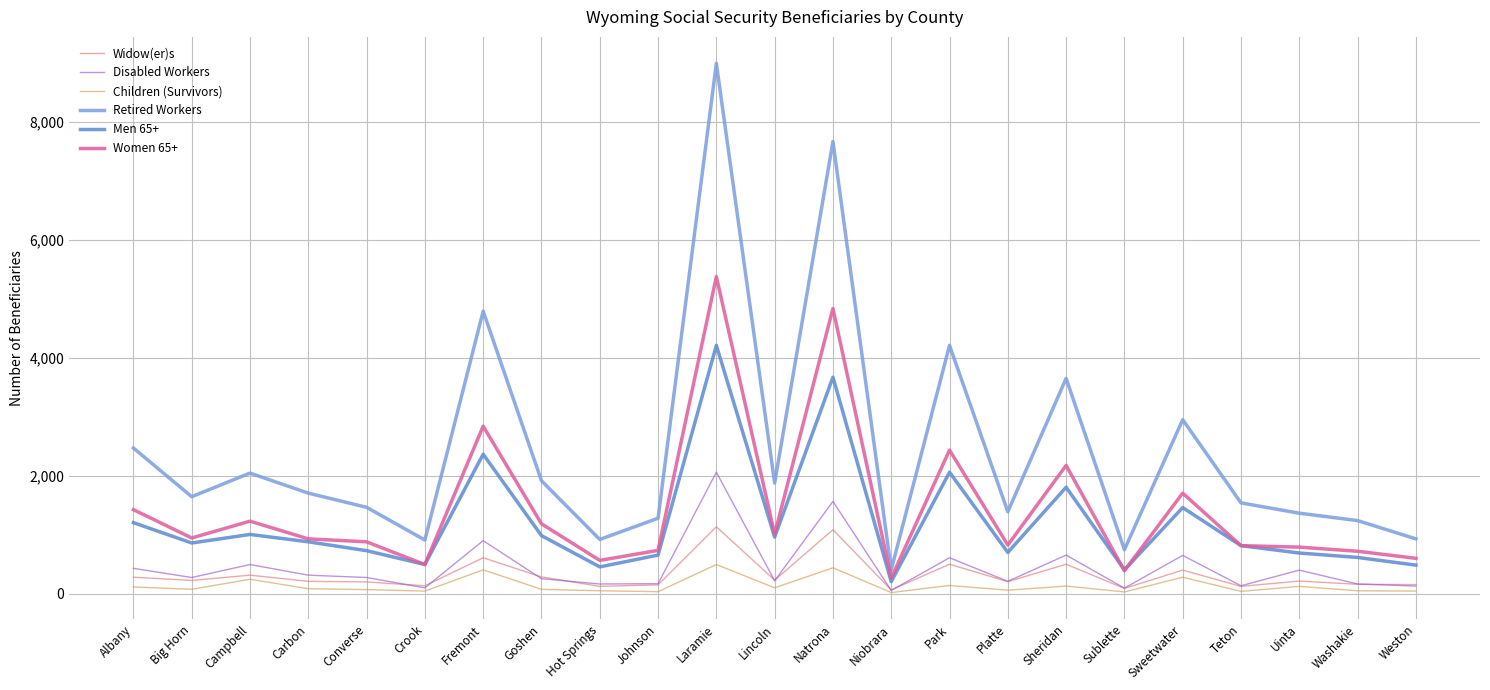

Rank the series by their maximum value, from highest to lowest.

Retired Workers, Women 65+, Men 65+, Disabled Workers, Widow(er)s, Children (Survivors)